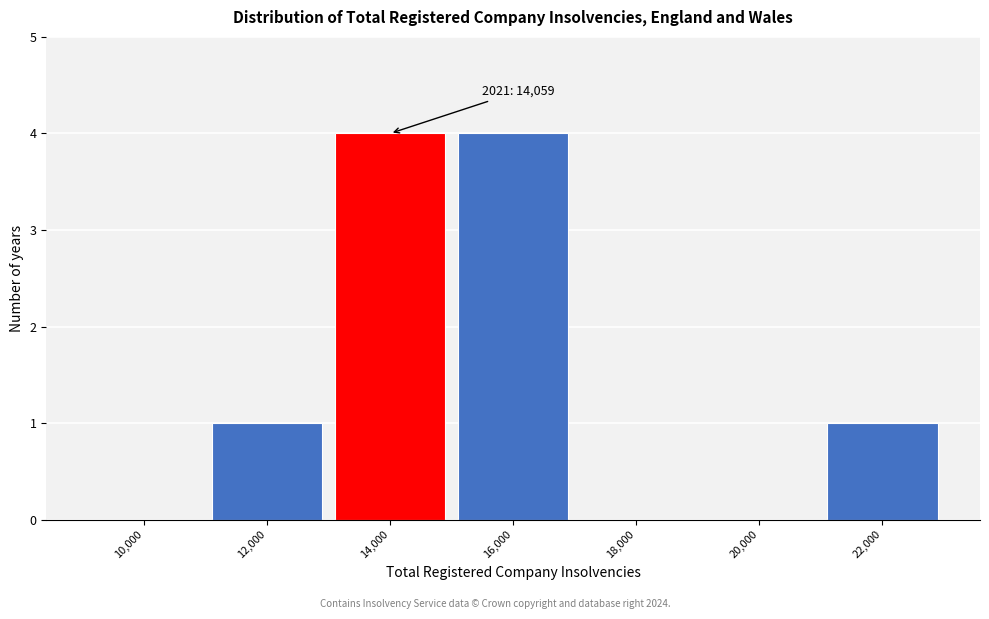

Reading left to right, what are all the values shown in this chart?

10,000=0	12,000=1	14,000=4	16,000=4	18,000=0	20,000=0	22,000=1